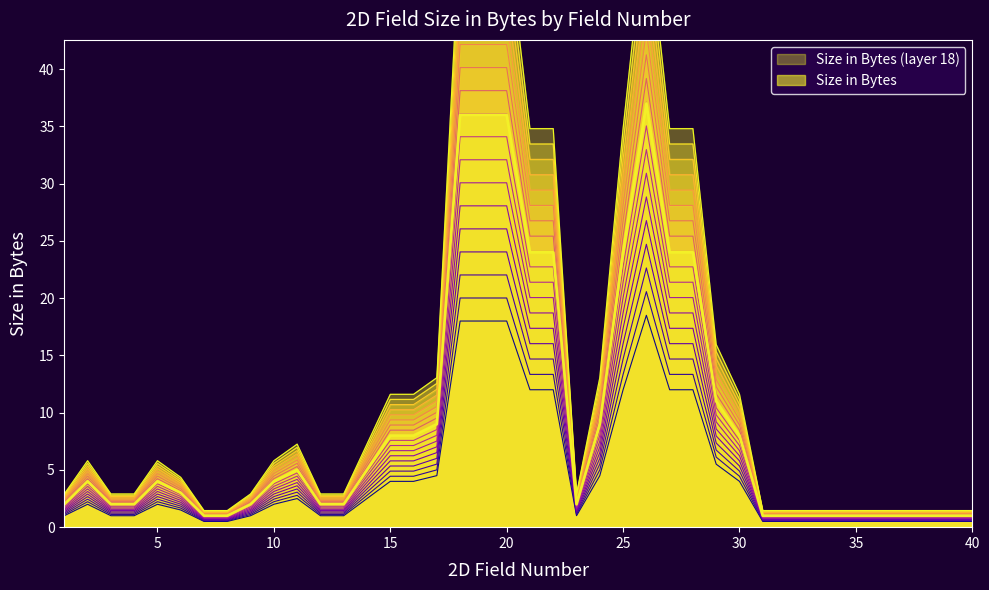

What is the difference between the maximum and second lowest values?

44.2